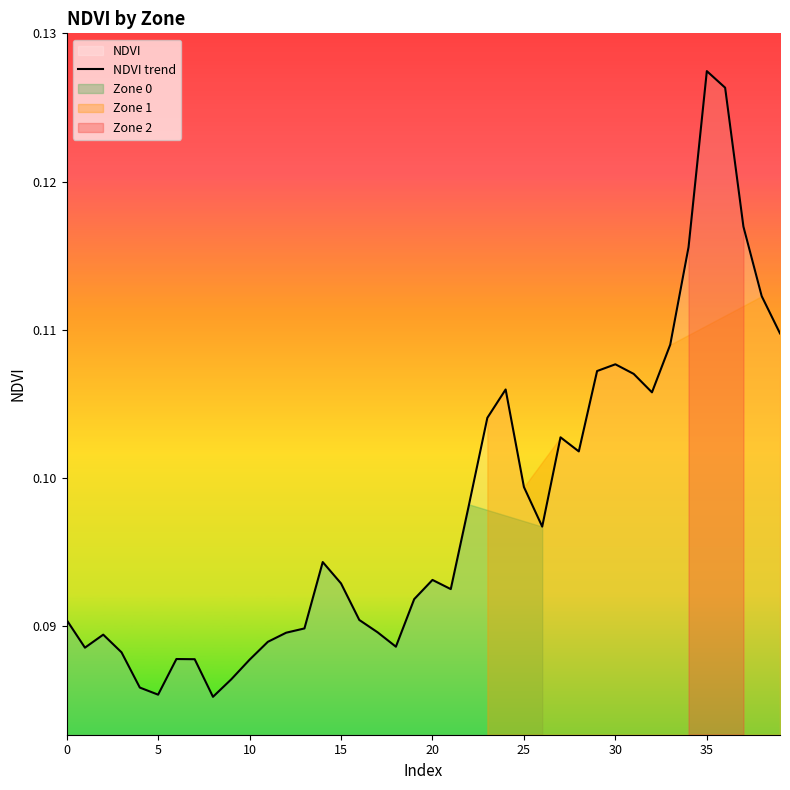

What is the value of the 27th point from the left?

0.1